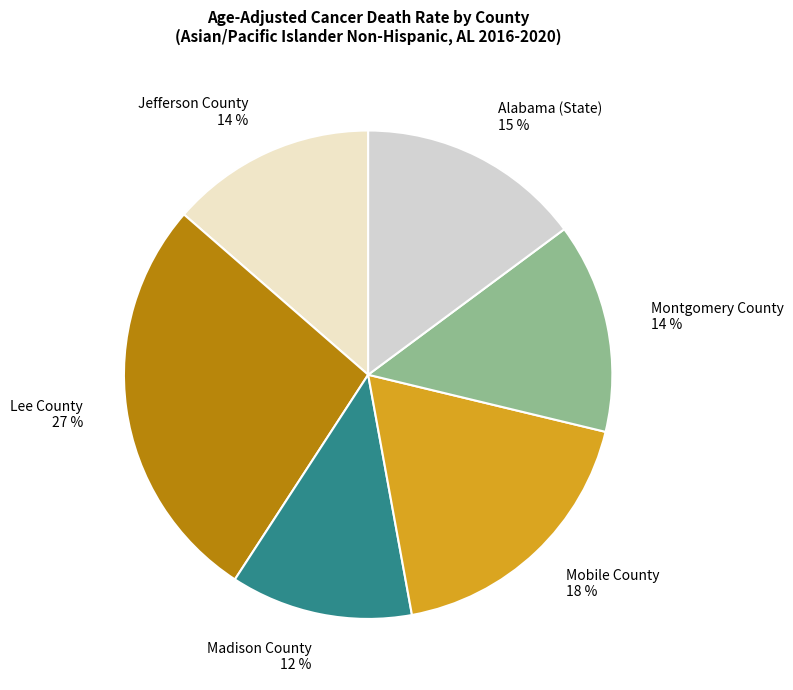

Is there any slice that represents more than half of the pie?

No